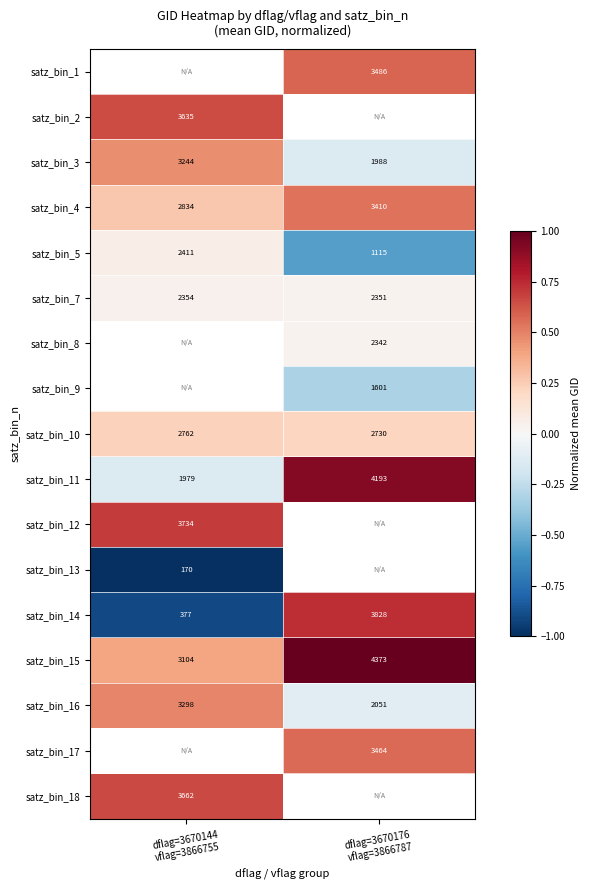

Is it true that satz_bin_10 equals 0.2 at dflag=3670176 vflag=3866787?

True